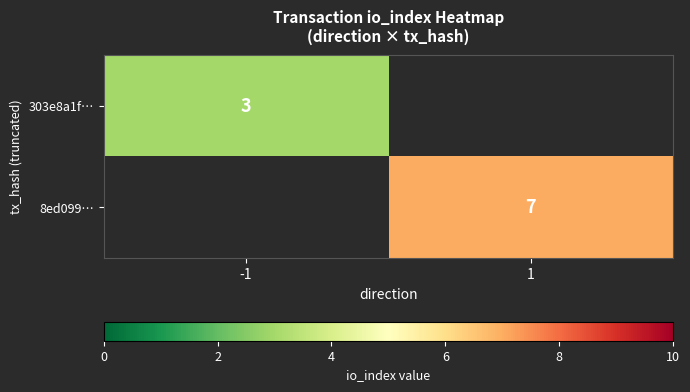

What is the minimum value shown in the chart?

3.0